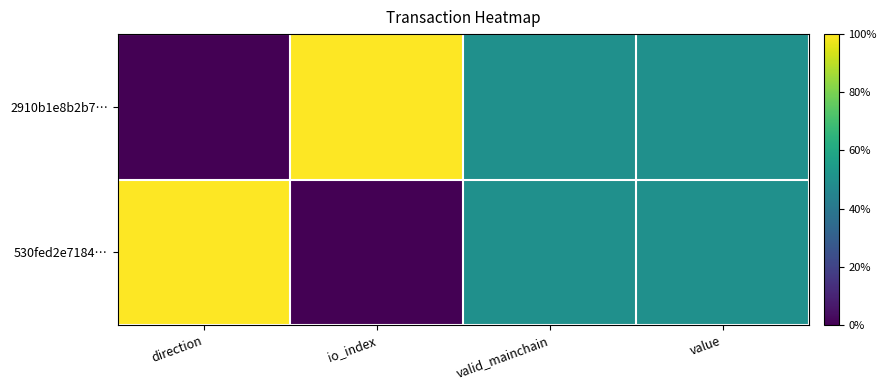

What is the total value across all series at direction?

1.0